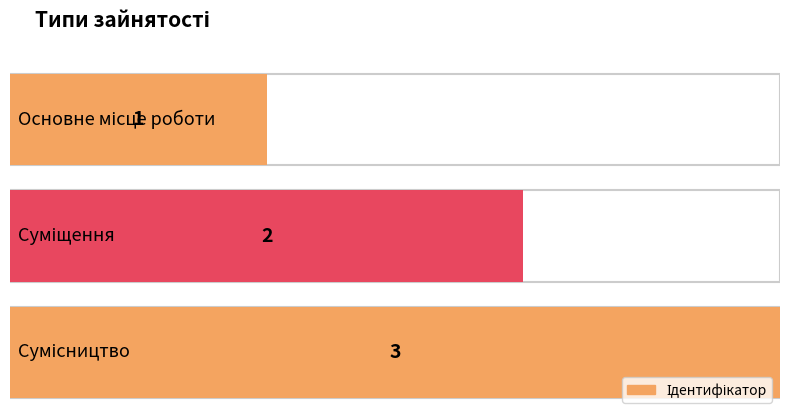

At which category does the chart reach its peak across all series?

Сумісництво